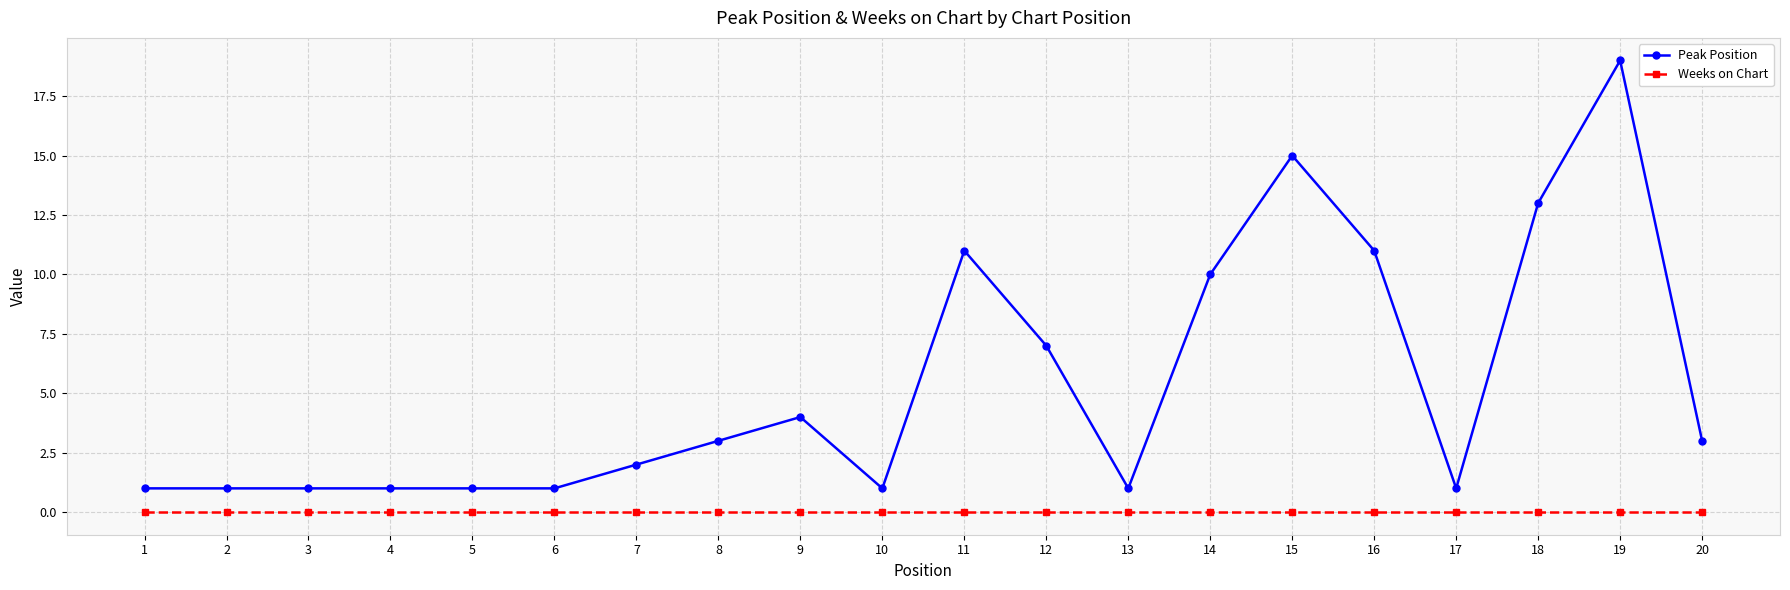

Is the value of Peak Position at 9 greater than the value of Weeks on Chart at 15?

Yes